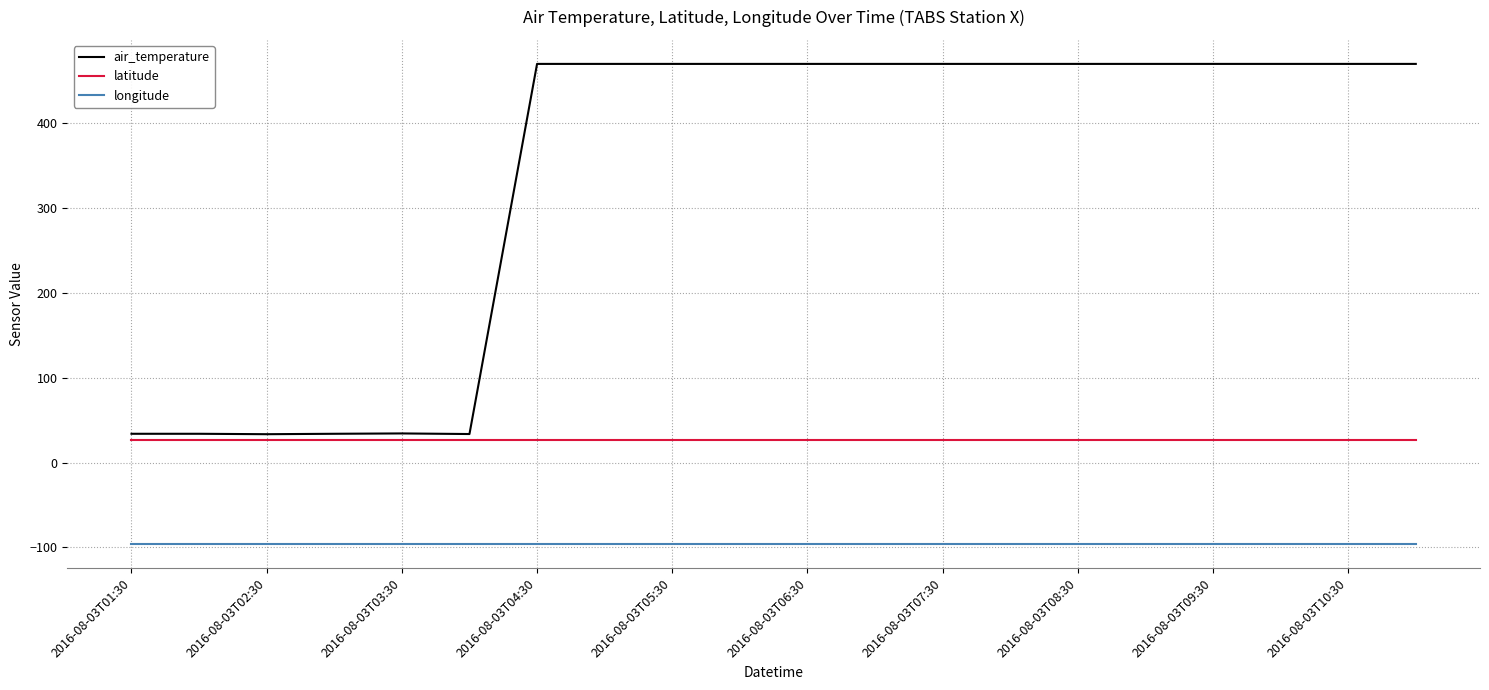

What is the maximum value shown in the chart?

470.0